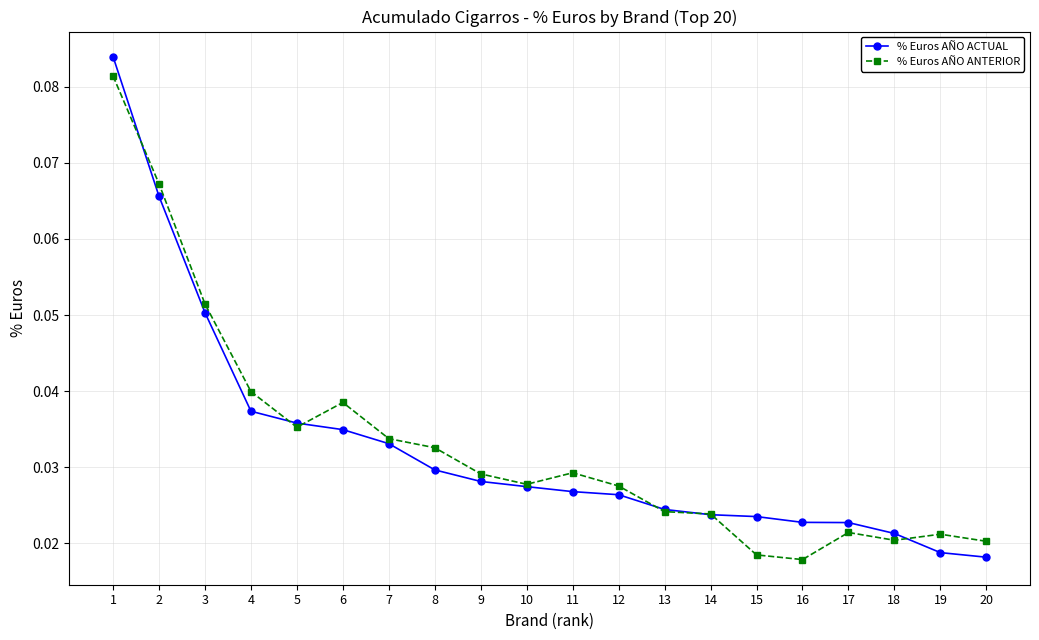

At how many categories does at least one series exceed 0?

20